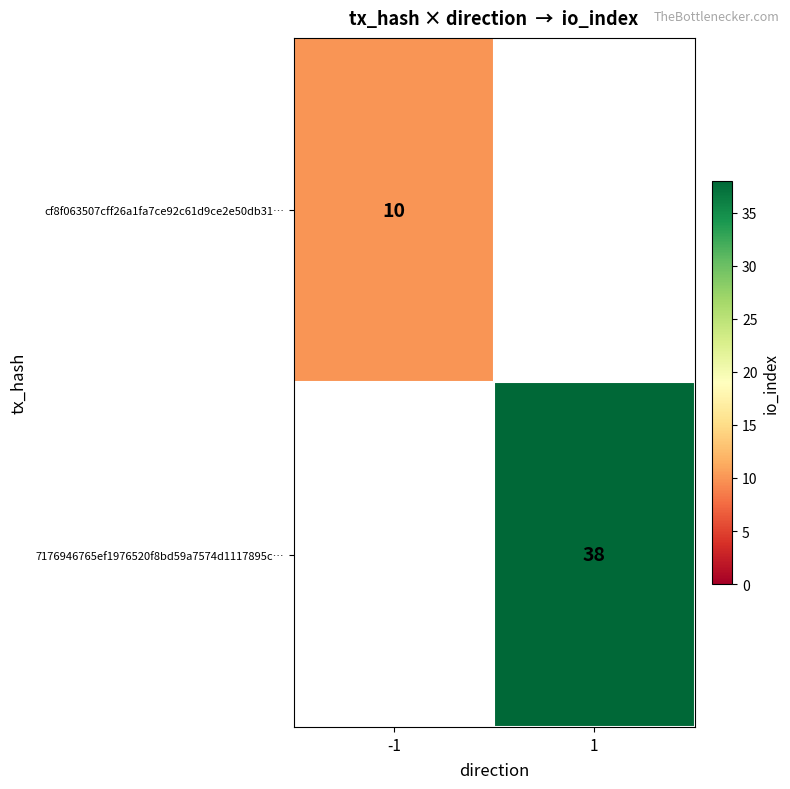

The cf8f063507cff26a1fa7ce92c61d9ce2e50db31… series shows 16 at -1. True or false?

False